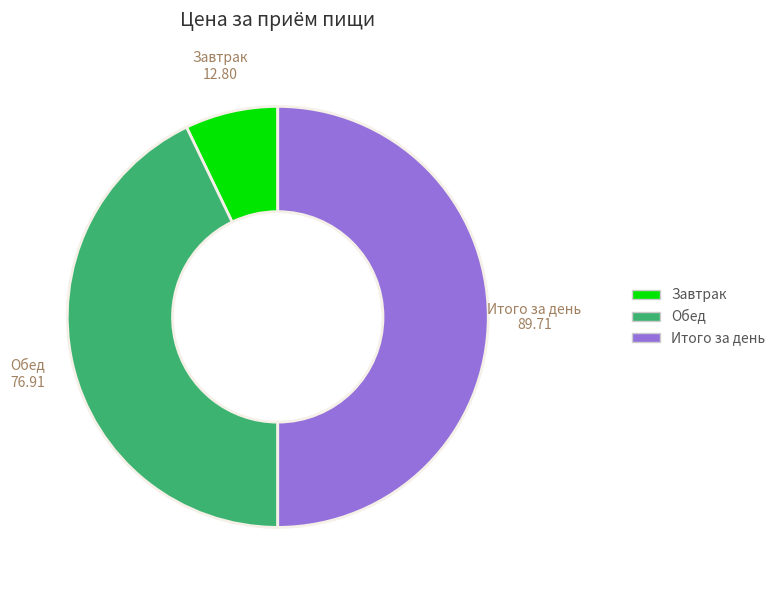

Which has a higher value, Обед or Завтрак?

Обед